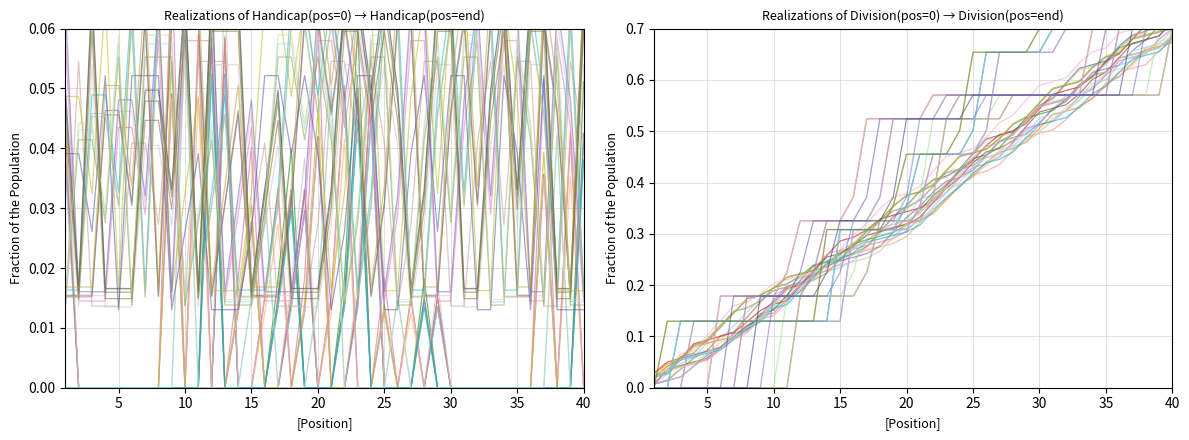

The value of Division at 16 is 0.0. True or false?

False